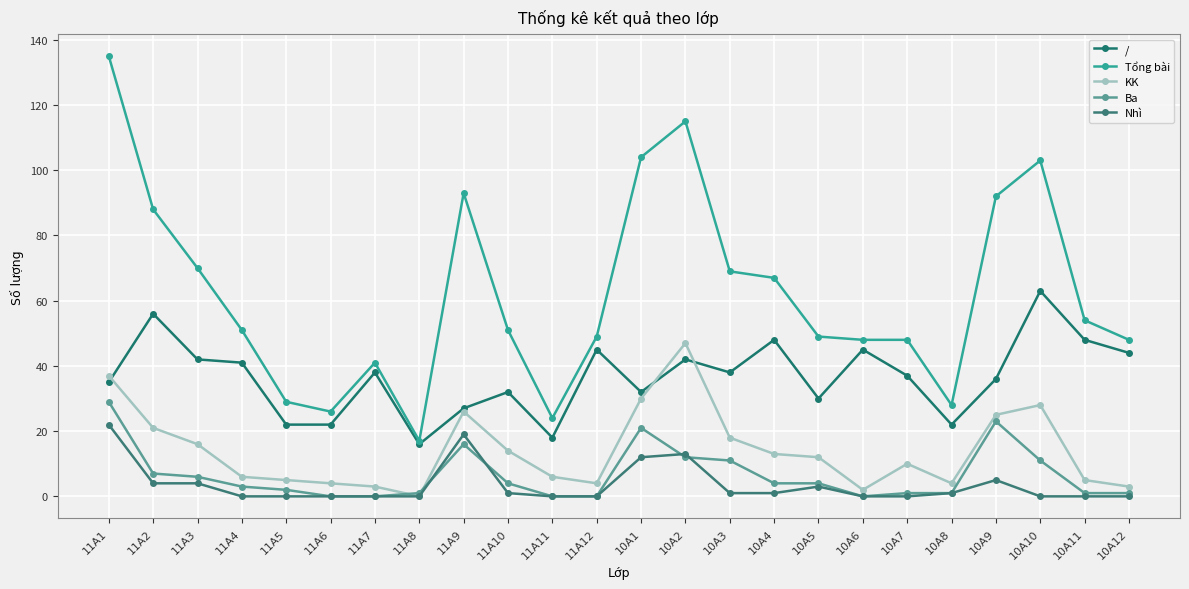

At which category is the sum across all series the highest?

11A1